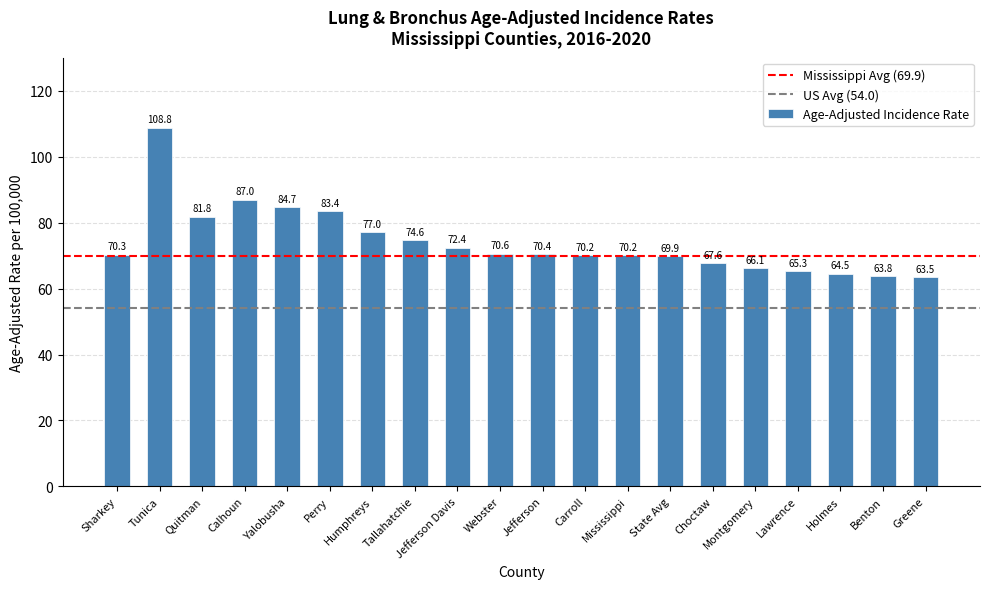

Are the bars grouped side by side (vs. stacked)?

No